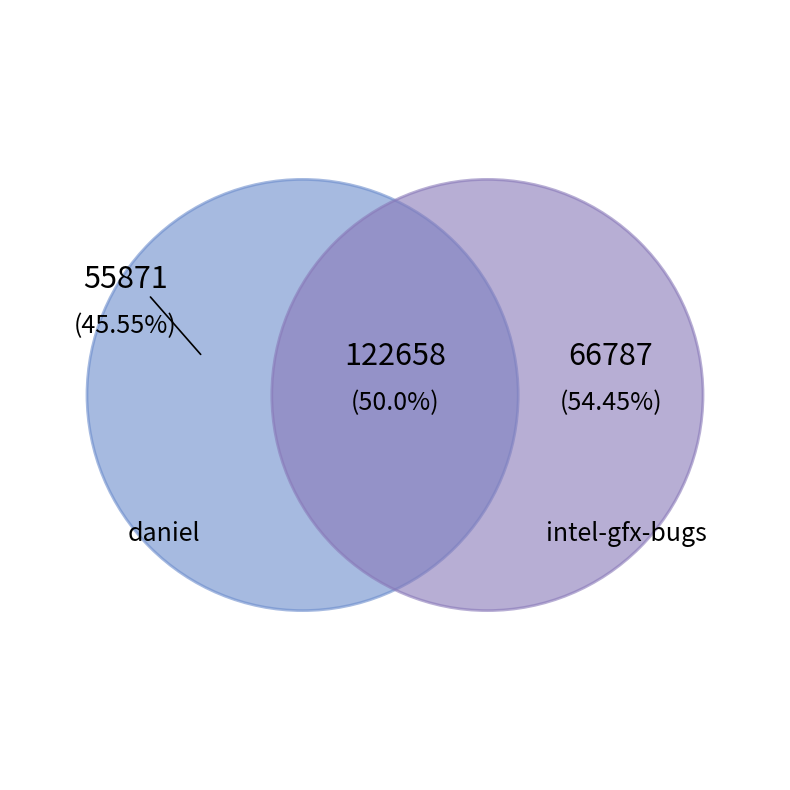

What is the change in value from daniel to intel-gfx-bugs?

+10916